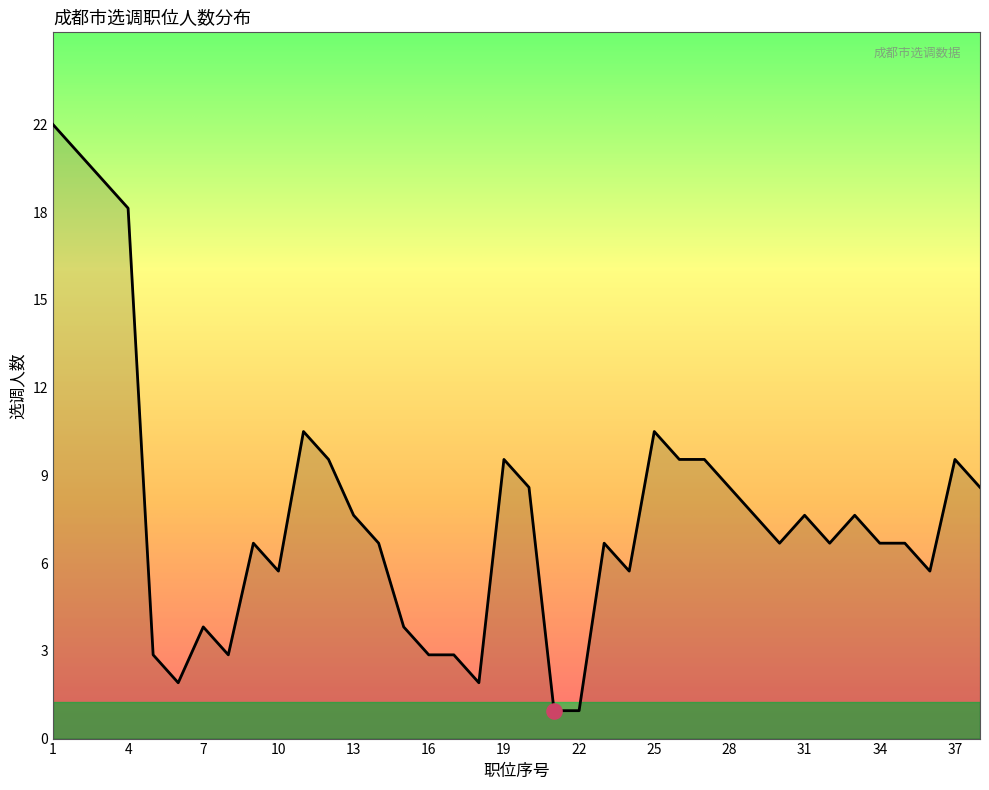

Is this an area chart (filled region under the line)?

Yes